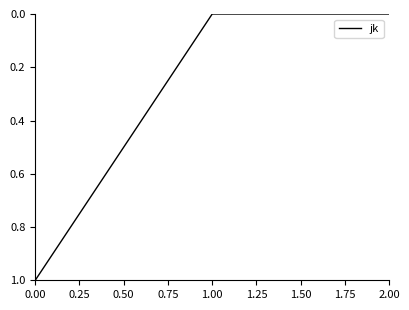

Is it true that the value at 0.00 is 2?

False